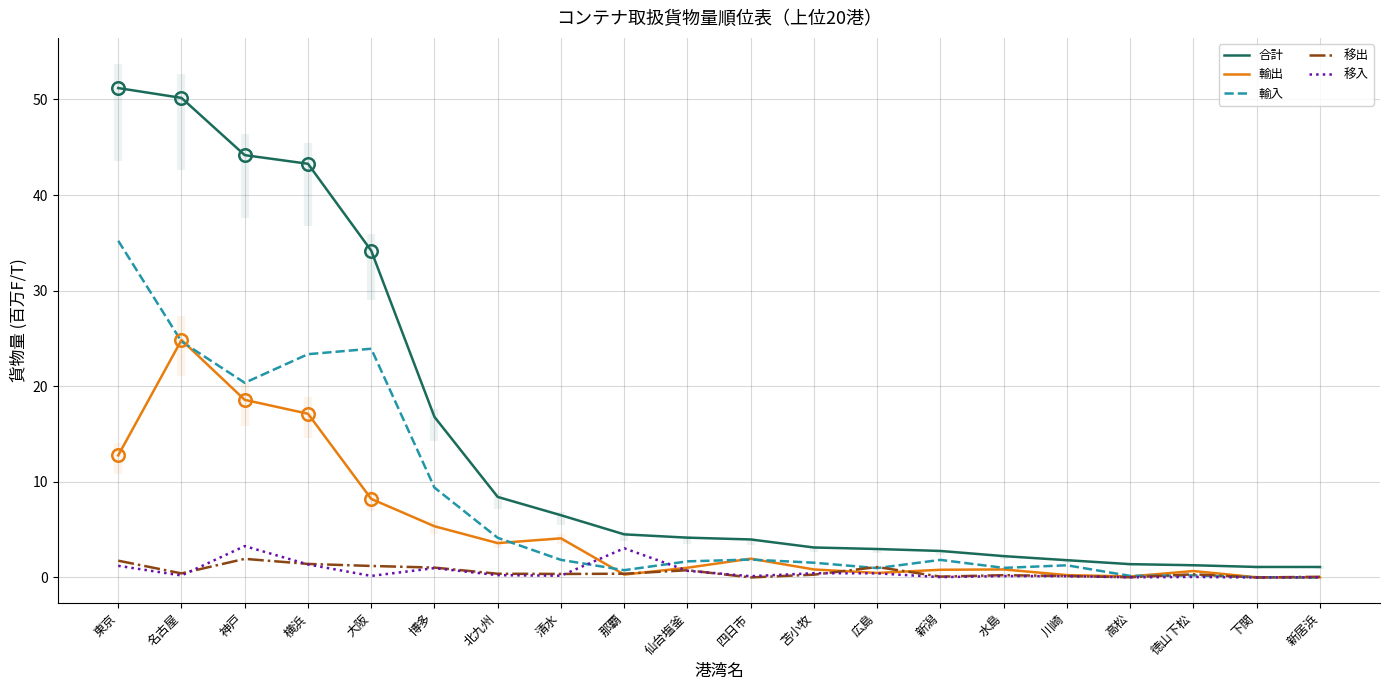

Where is 移入 nearest to the value 1?

博多